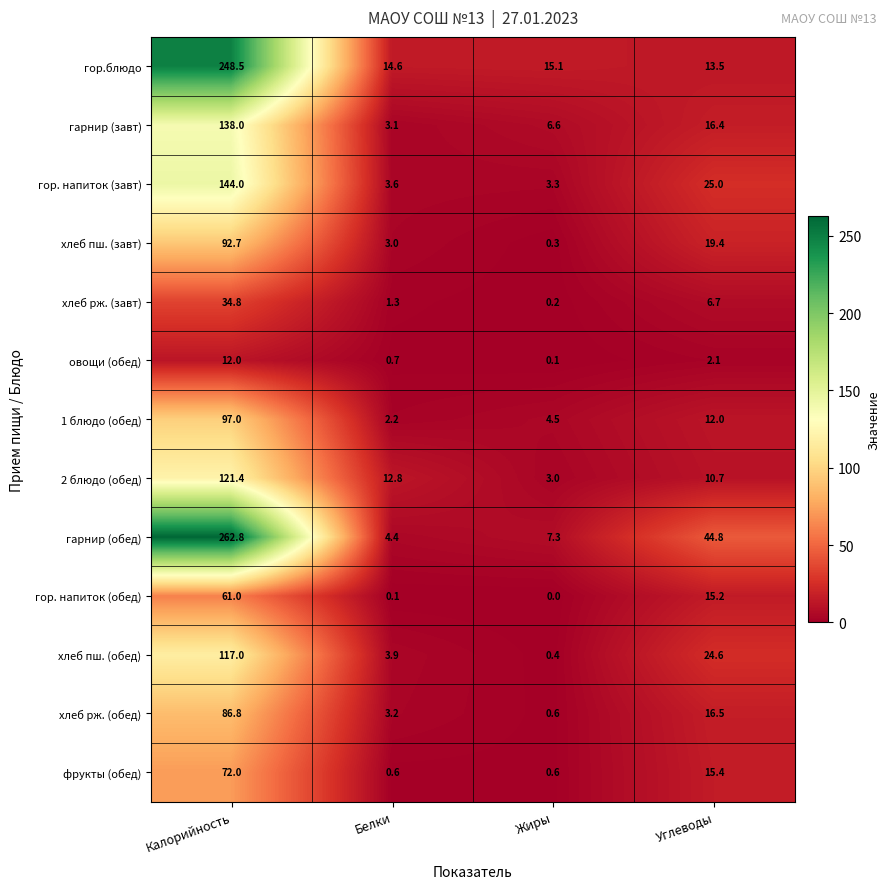

At which label does 1 блюдо (обед) first exceed 12?

Калорийность